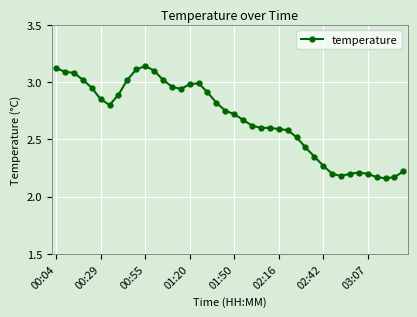

True or false: there are more than 0 points higher than both neighbors.

True